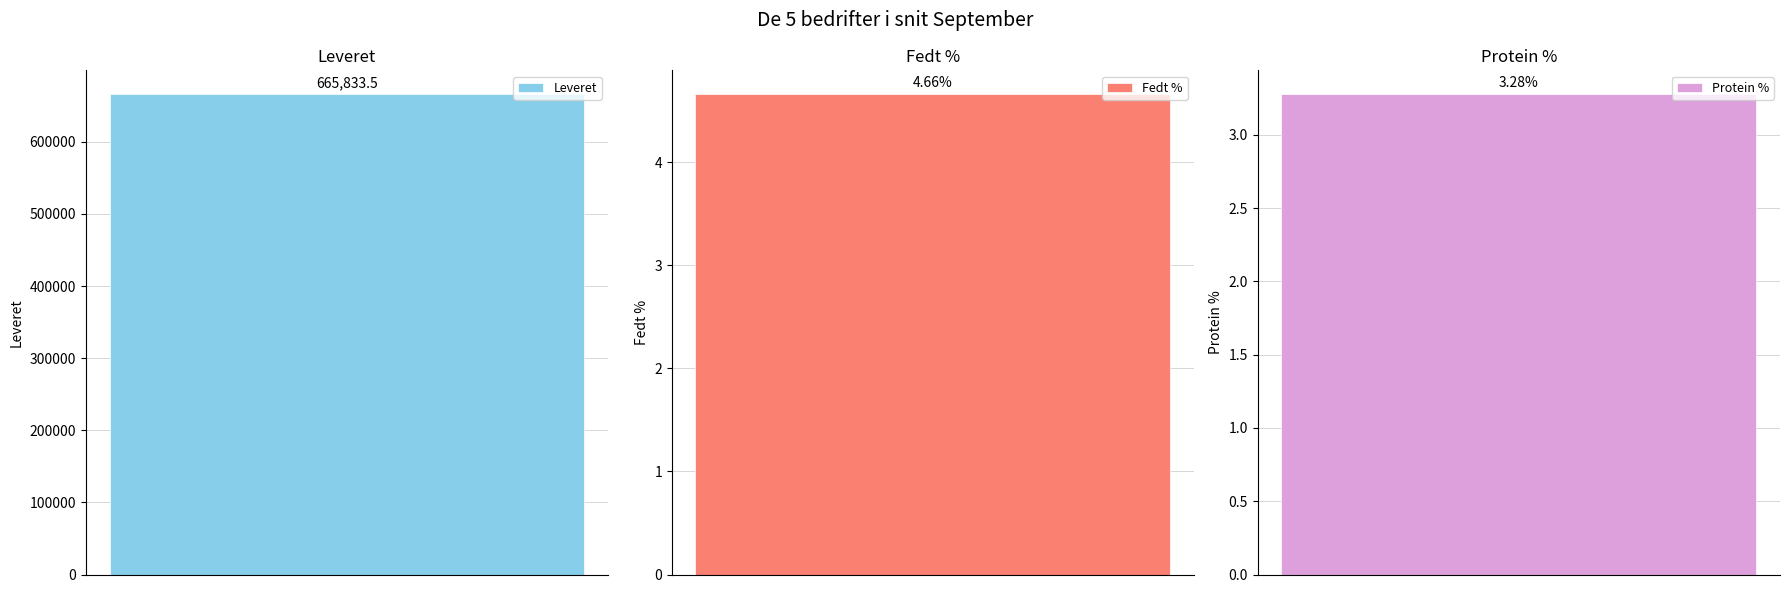

What is the change in value from Leveret to Fedt %?

-665828.8